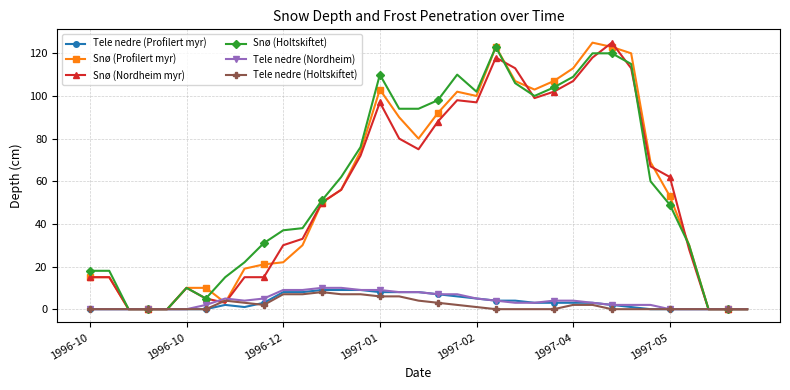

True or false: Tele nedre (Holtskiftet) has more than 0 interior local peaks.

True